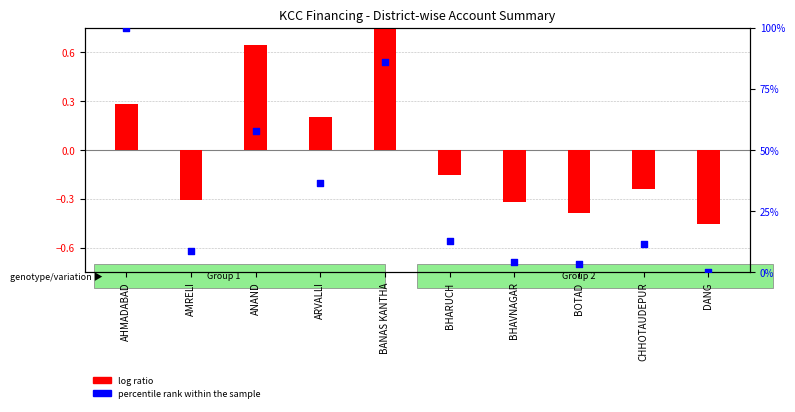

At which category is the sum across all series the highest?

AHMADABAD